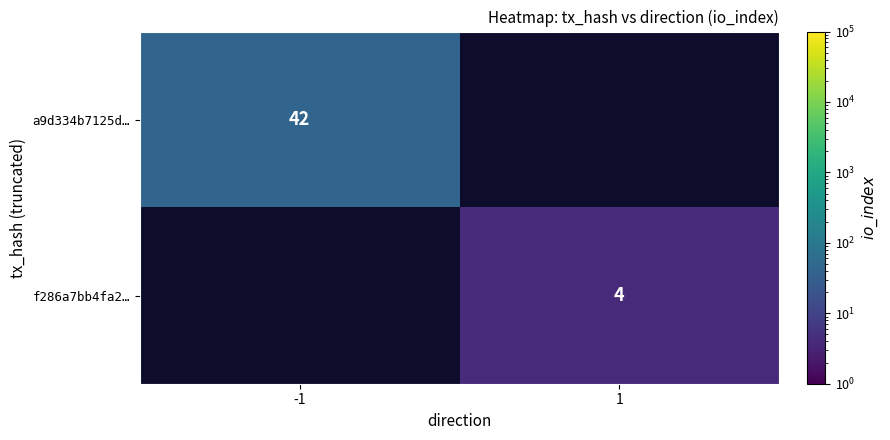

Between 1 and -1, which is larger?

-1